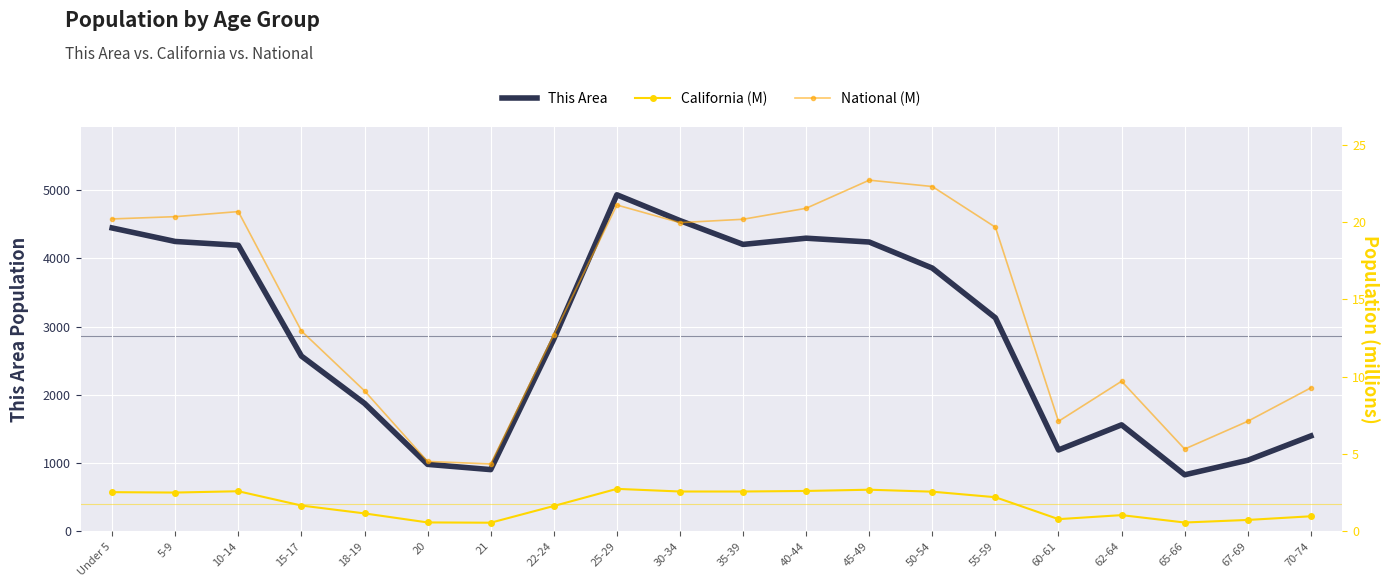

Is it true that California equals 0.6 at 20?

True